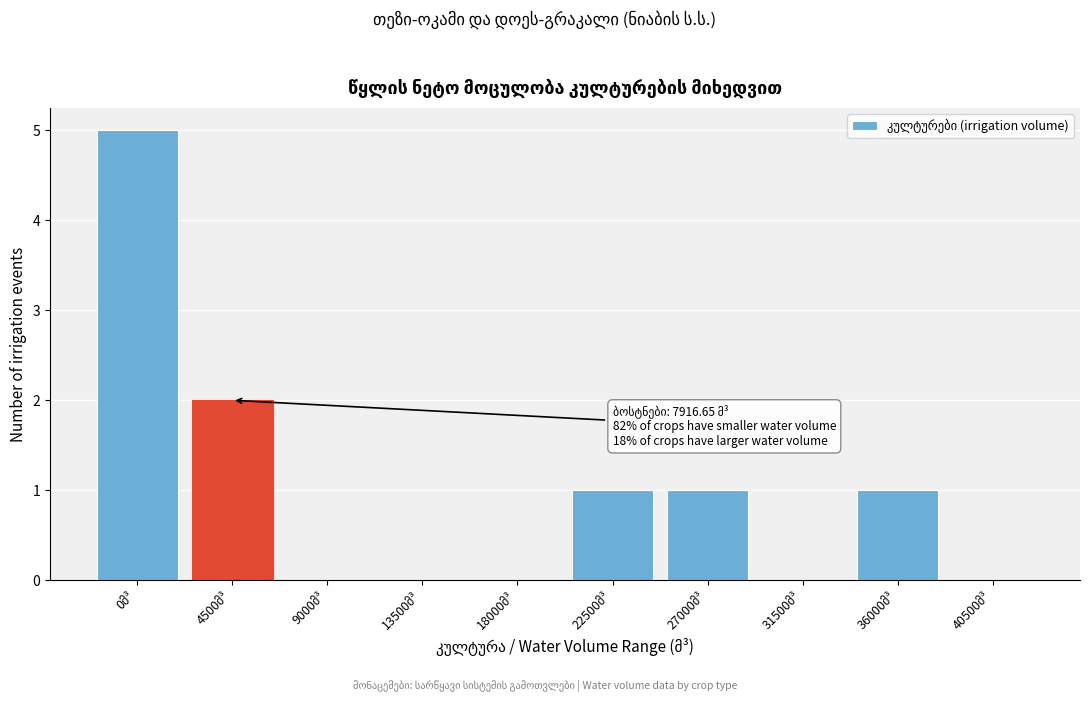

What is the greatest value displayed?

5